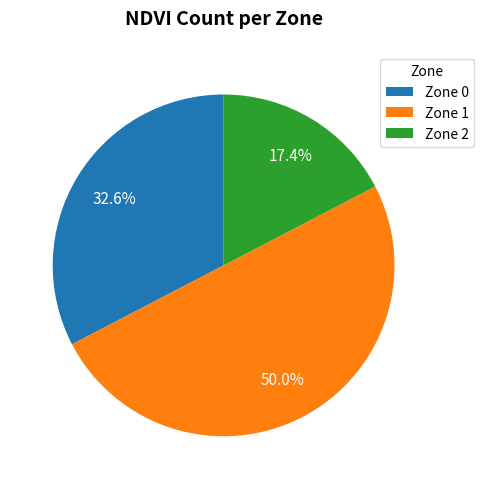

To the nearest percent, what is the average slice percentage?

33%